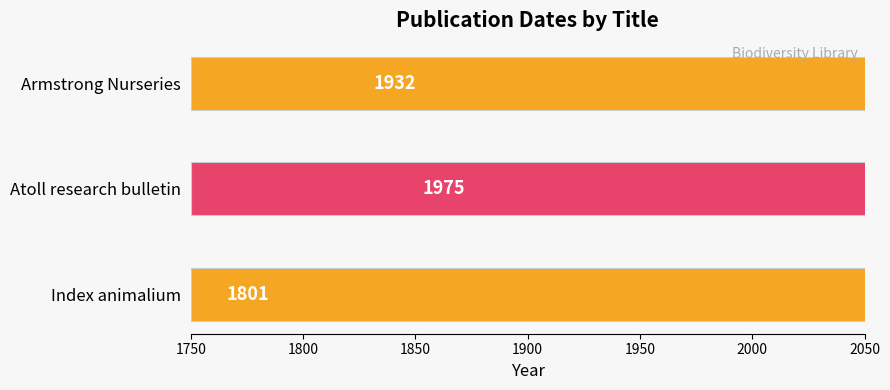

Are the bars horizontal?

Yes